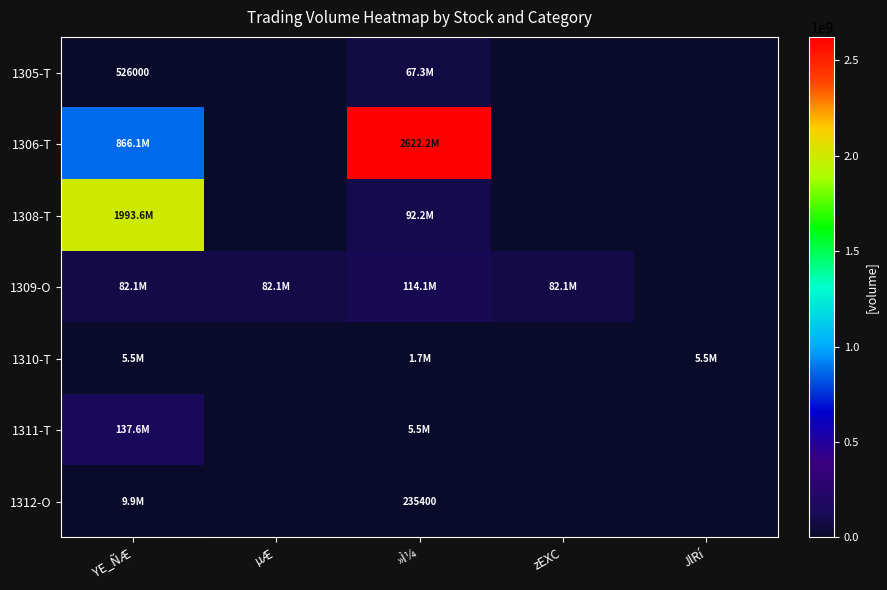

At which category is the sum across all series the highest?

YE_ÑÆ